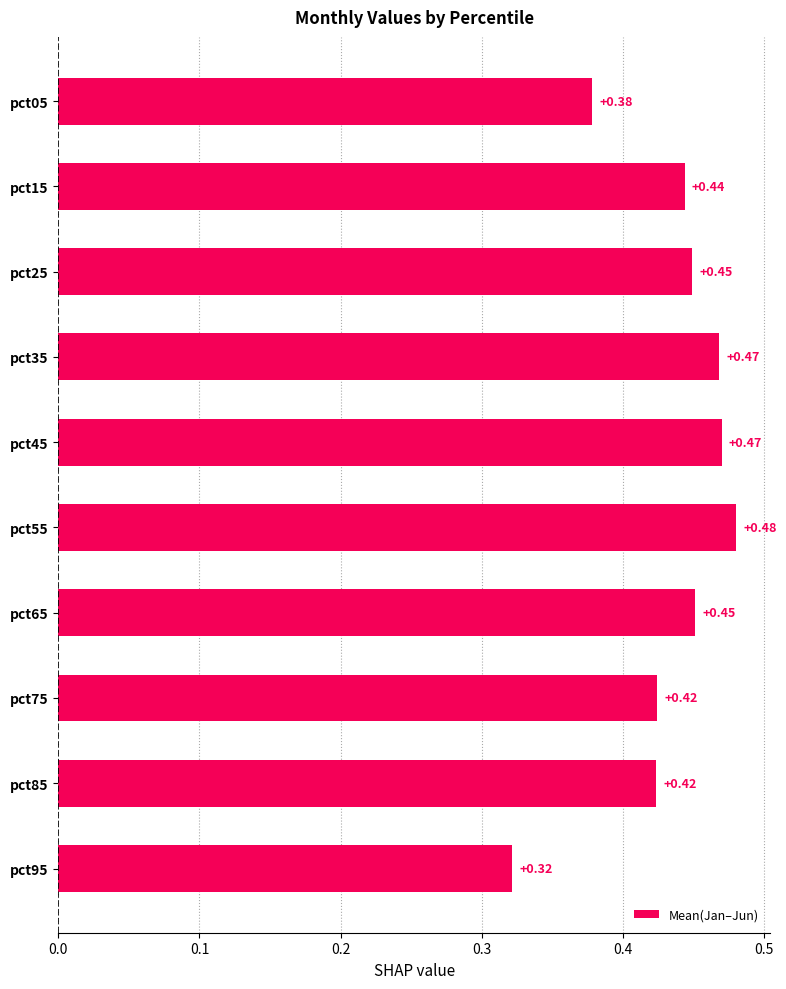

Between pct45 and pct65, which is larger?

pct45